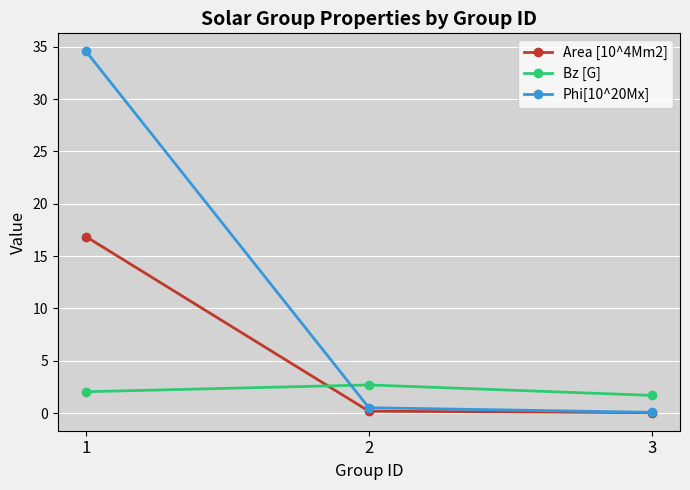

At which label does Phi[10^20Mx] reach its minimum?

3